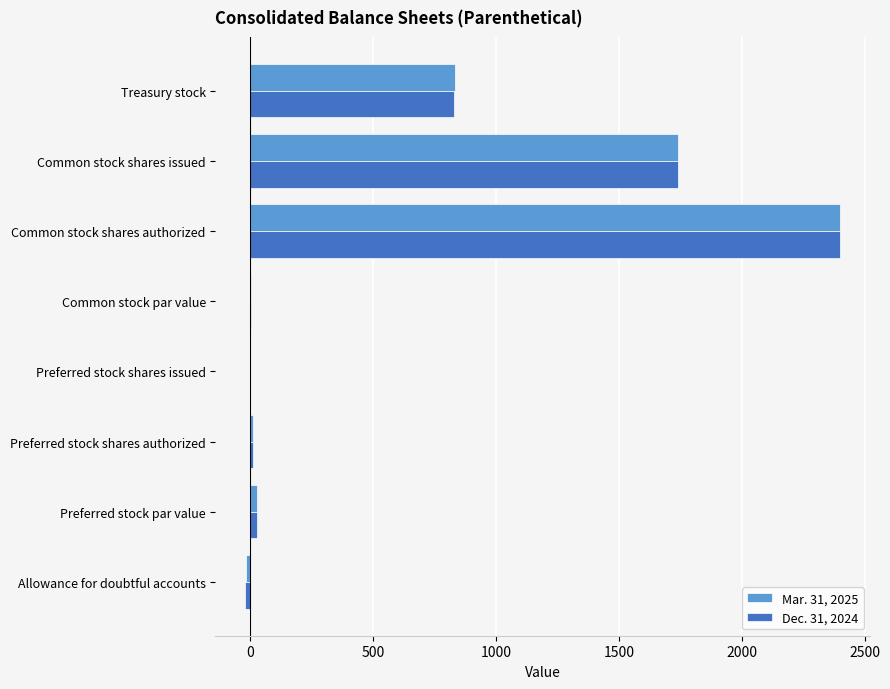

At which label does Mar. 31, 2025 reach its peak?

Common stock shares authorized